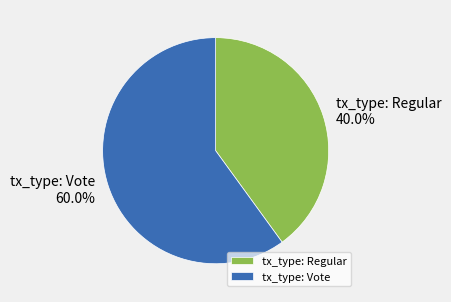

Between tx_type: Regular and tx_type: Vote, which is larger?

tx_type: Vote